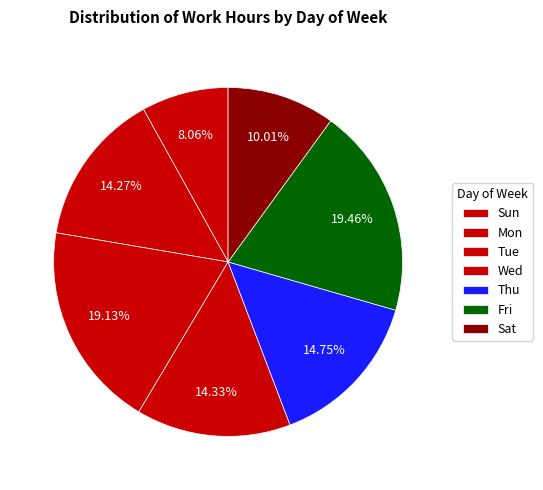

How many segments does this pie chart have?

7